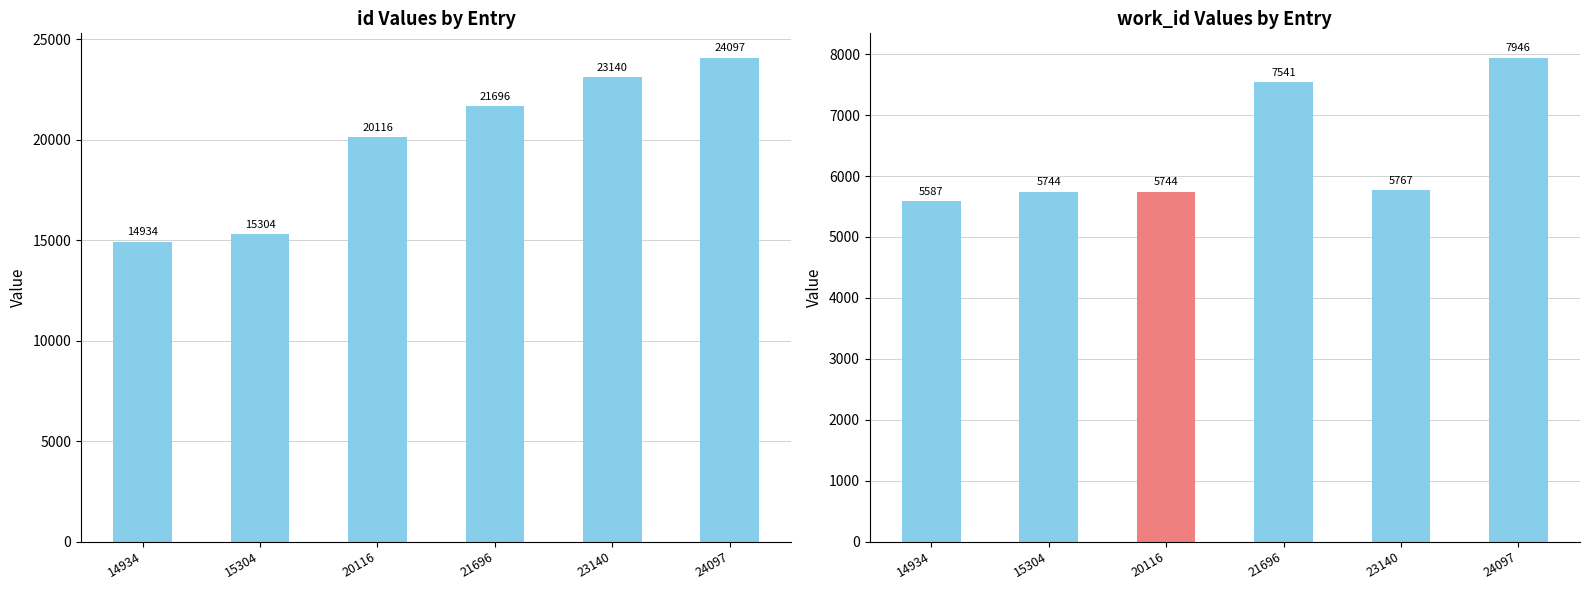

At which label does id first exceed 21696?

23140